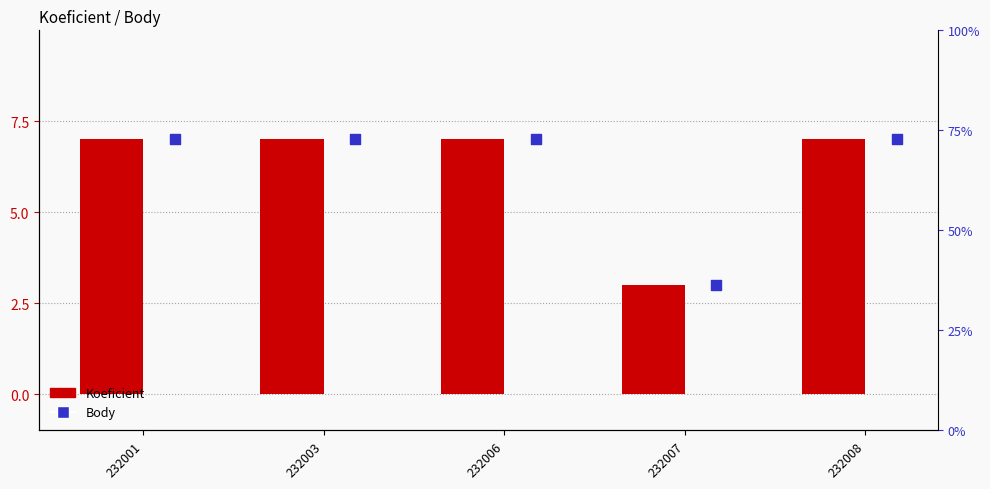

Which series reaches the maximum Y coordinate?

Koeficient